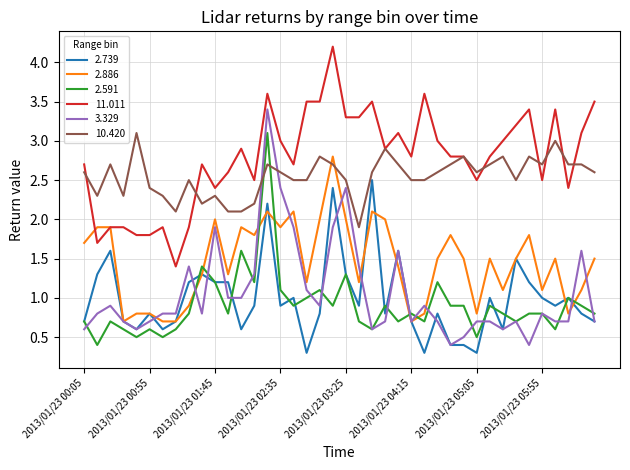

Reading right to left, what are all the values shown in this chart?

2.739: 0.7	0.8	1.0	0.9	1.0	1.2	1.5	0.6	1.0	0.3	0.4	0.4	0.8	0.3	0.7	1.6	0.8	2.5	0.9	1.3	2.4	0.8	0.3	1.0	0.9	2.2	0.9	0.6	1.2	1.2	1.3	1.2	0.7	0.6	0.8	0.6	0.7	1.6	1.3	0.7
2.886: 1.5	1.1	0.8	1.5	1.1	1.8	1.5	1.1	1.5	0.8	1.5	1.8	1.5	0.8	0.7	1.4	2.0	2.1	1.2	2.0	2.8	2.0	1.2	2.1	1.9	2.1	1.8	1.9	1.3	2.0	1.3	0.9	0.7	0.7	0.8	0.8	0.7	1.9	1.9	1.7
2.591: 0.8	0.9	1.0	0.6	0.8	0.8	0.7	0.8	0.9	0.5	0.9	0.9	1.2	0.7	0.8	0.7	0.9	0.6	0.7	1.3	0.9	1.1	1.0	0.9	1.1	3.1	1.2	1.6	0.8	1.2	1.4	0.8	0.6	0.5	0.6	0.5	0.6	0.7	0.4	0.7
11.011: 3.5	3.1	2.4	3.4	2.5	3.4	3.2	3.0	2.8	2.5	2.8	2.8	3.0	3.6	2.8	3.1	2.9	3.5	3.3	3.3	4.2	3.5	3.5	2.7	3.0	3.6	2.5	2.9	2.6	2.4	2.7	1.9	1.4	1.9	1.8	1.8	1.9	1.9	1.7	2.7
3.329: 0.7	1.6	0.7	0.7	0.8	0.4	0.7	0.6	0.7	0.7	0.5	0.4	0.7	0.9	0.7	1.6	0.7	0.6	1.4	2.4	1.9	0.9	1.1	1.9	2.4	3.4	1.3	1.0	1.0	1.9	0.8	1.4	0.8	0.8	0.7	0.6	0.7	0.9	0.8	0.6
10.420: 2.6	2.7	2.7	3.0	2.7	2.8	2.5	2.8	2.7	2.6	2.8	2.7	2.6	2.5	2.5	2.7	2.9	2.6	1.9	2.5	2.7	2.8	2.5	2.5	2.6	2.7	2.2	2.1	2.1	2.3	2.2	2.5	2.1	2.3	2.4	3.1	2.3	2.7	2.3	2.6